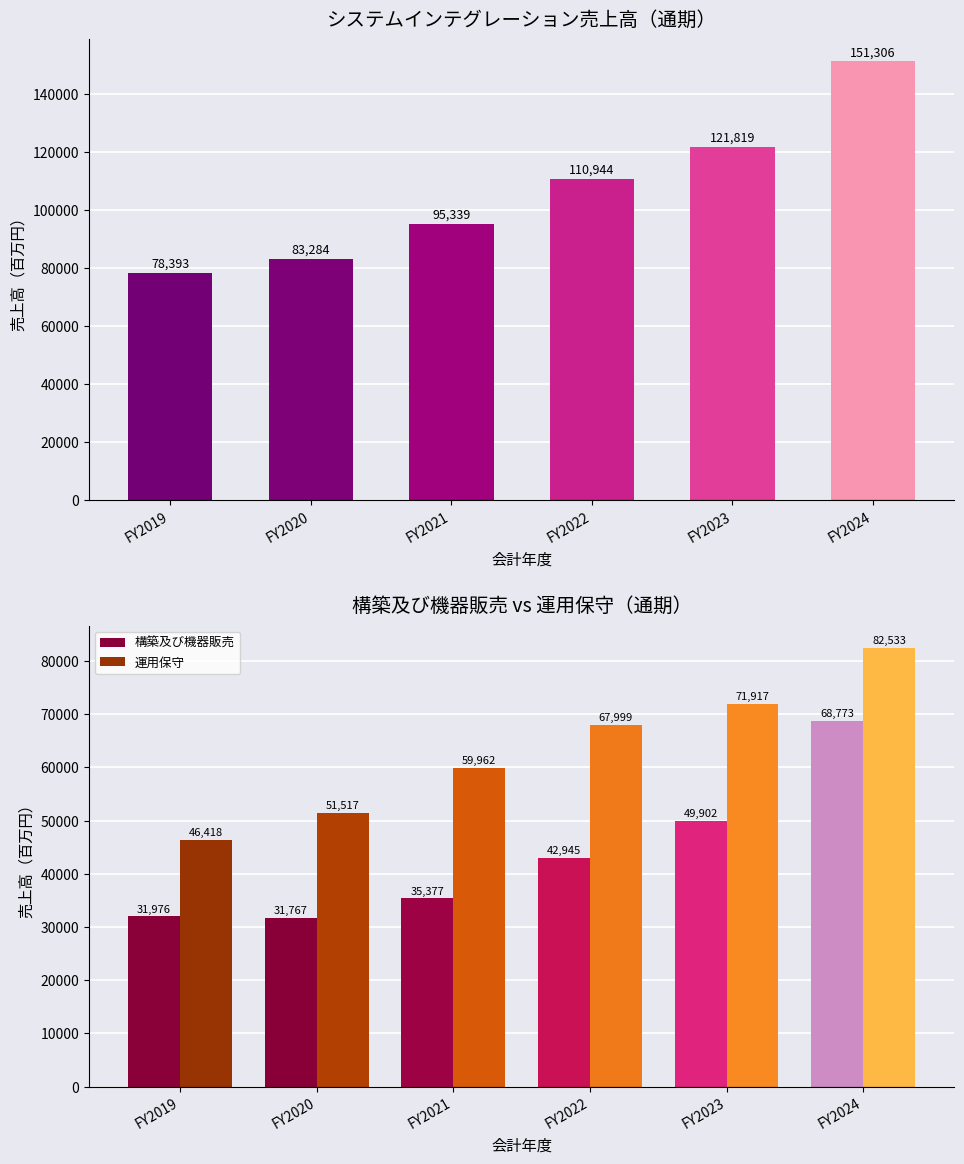

What is the value of the 運用保守 bar at the 1st from the left?

46417.5